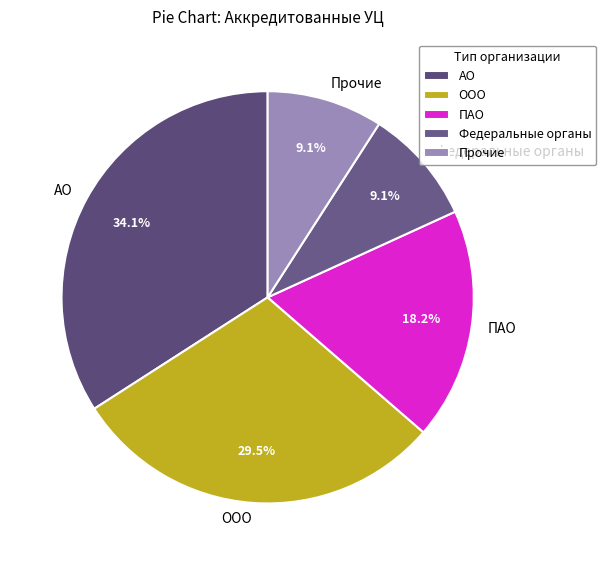

What percentage do АО and ООО together represent?

63.6%